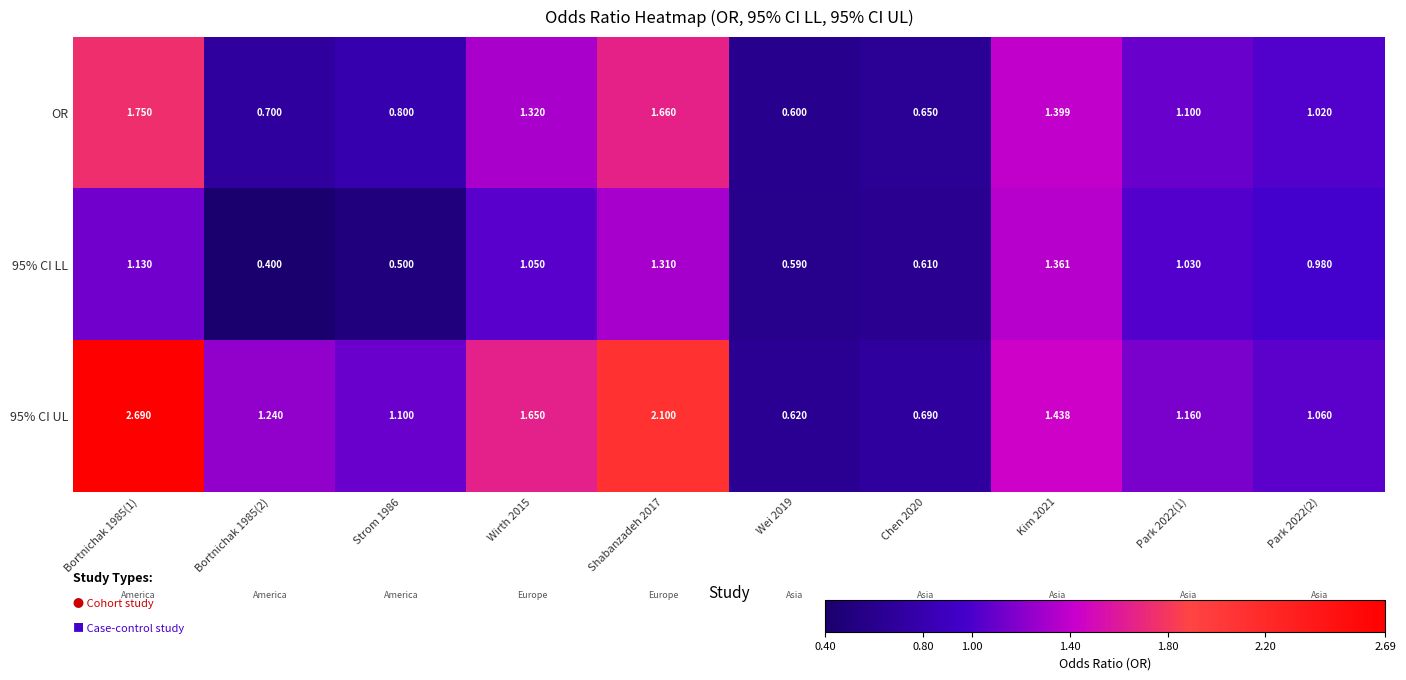

Reading left to right, extract all data points from this chart.

OR: Bortnichak 1985(1)=1.8	Bortnichak 1985(2)=0.7	Strom 1986=0.8	Wirth 2015=1.3	Shabanzadeh 2017=1.7	Wei 2019=0.6	Chen 2020=0.7	Kim 2021=1.4	Park 2022(1)=1.1	Park 2022(2)=1.0
95% CI LL: Bortnichak 1985(1)=1.1	Bortnichak 1985(2)=0.4	Strom 1986=0.5	Wirth 2015=1.1	Shabanzadeh 2017=1.3	Wei 2019=0.6	Chen 2020=0.6	Kim 2021=1.4	Park 2022(1)=1.0	Park 2022(2)=1.0
95% CI UL: Bortnichak 1985(1)=2.7	Bortnichak 1985(2)=1.2	Strom 1986=1.1	Wirth 2015=1.6	Shabanzadeh 2017=2.1	Wei 2019=0.6	Chen 2020=0.7	Kim 2021=1.4	Park 2022(1)=1.2	Park 2022(2)=1.1